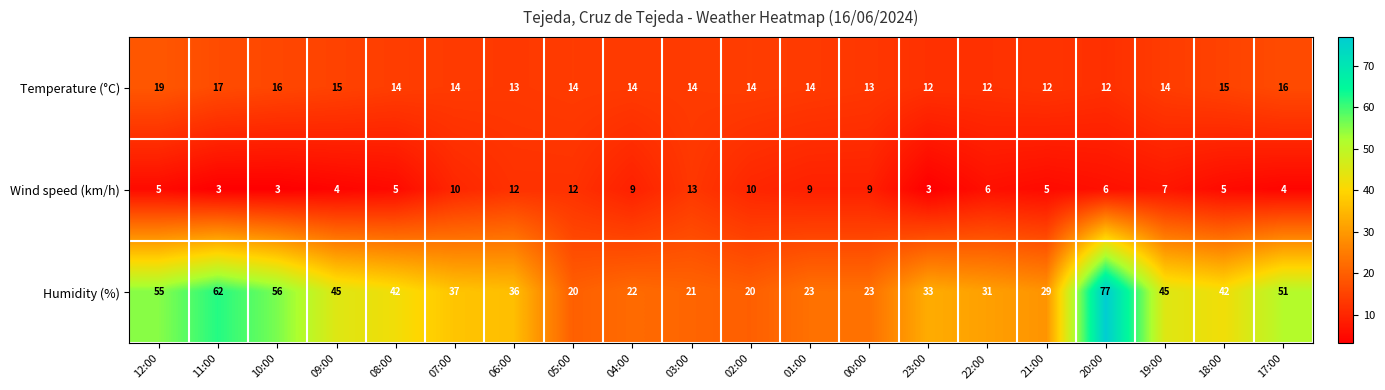

Rank the series by their maximum value, from lowest to highest.

Wind speed (km/h), Temperature (°C), Humidity (%)